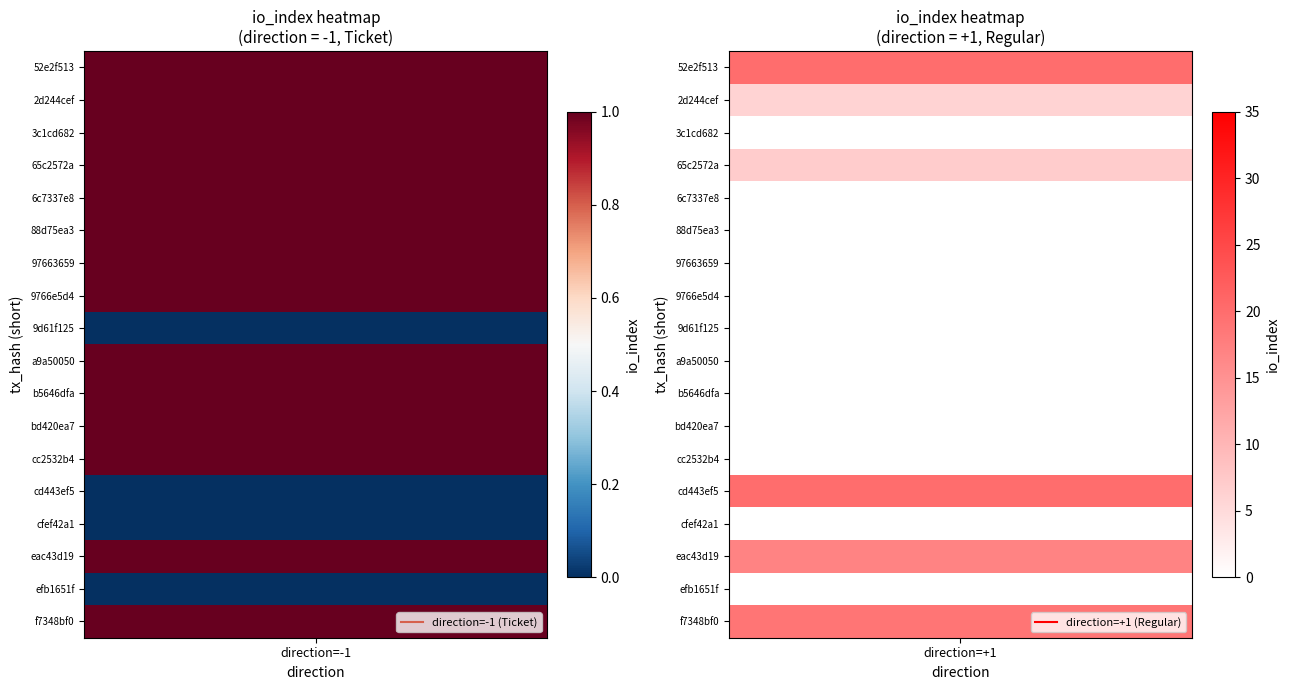

Rank the series at 18 from lowest to highest value.

Ticket_neg1, Regular_pos1